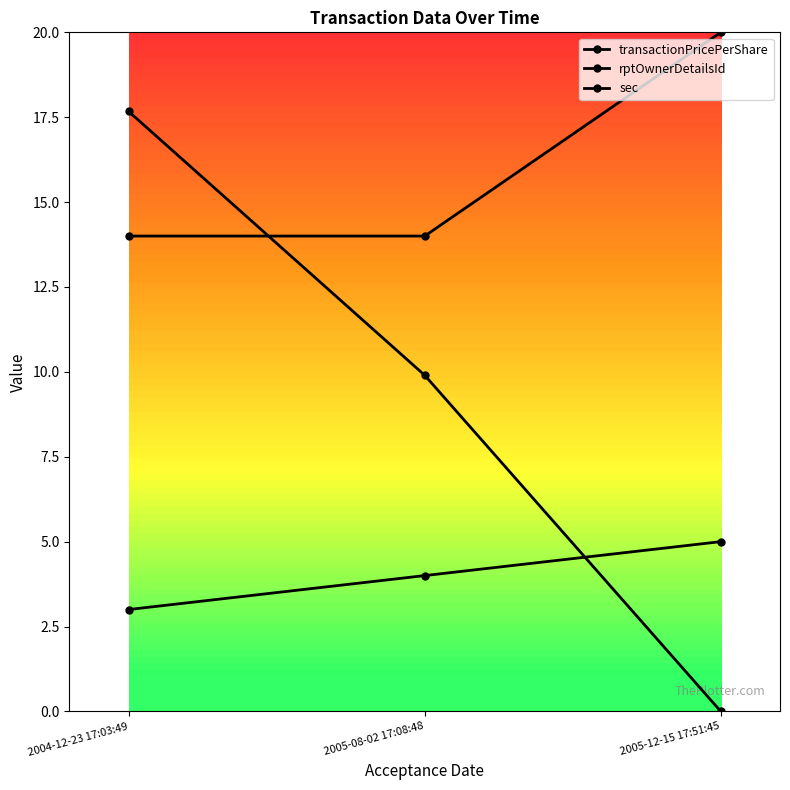

Is this an area chart (filled region under the line)?

No